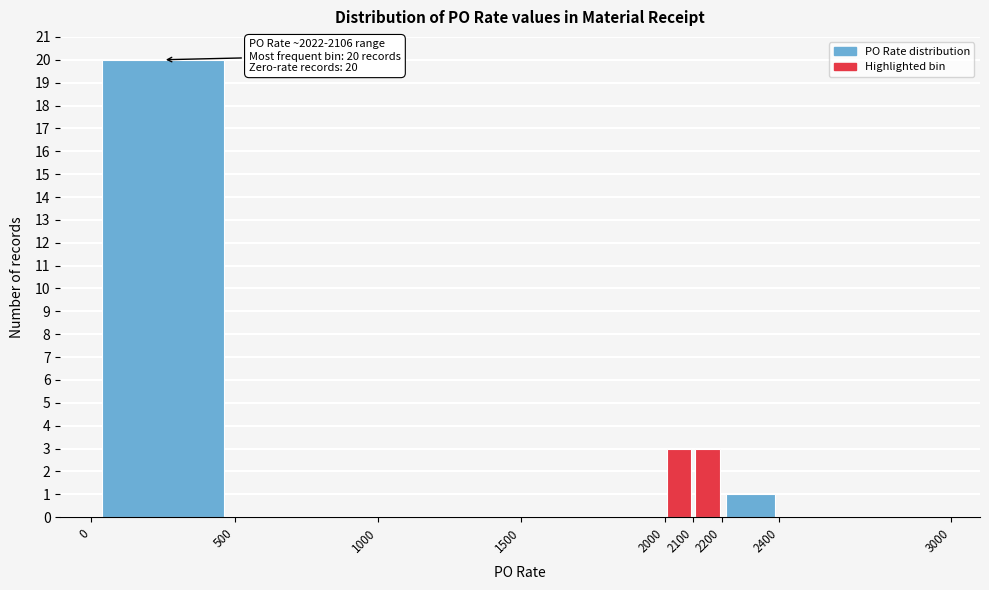

Over which range of the x-axis is the bar tallest?

0 to 500